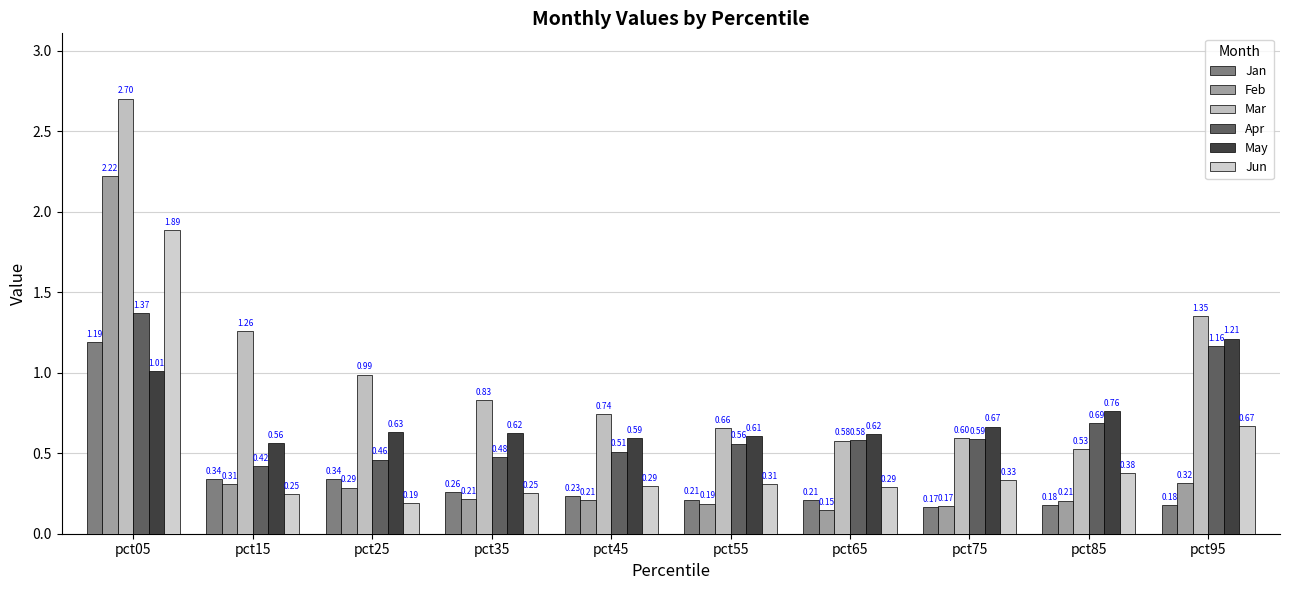

What value does the Apr series have at pct25?

0.5